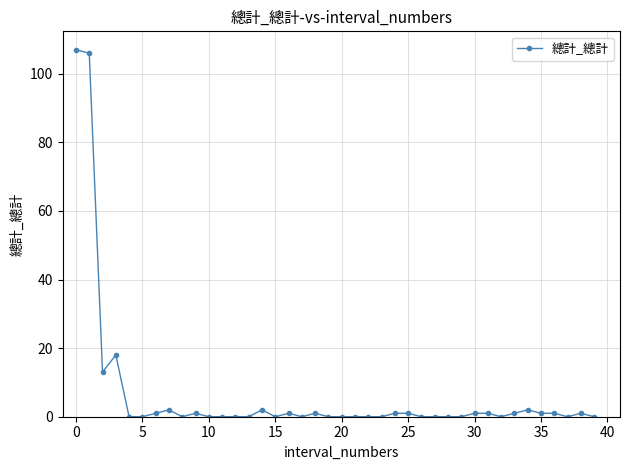

What is the difference between the maximum and minimum values?

107